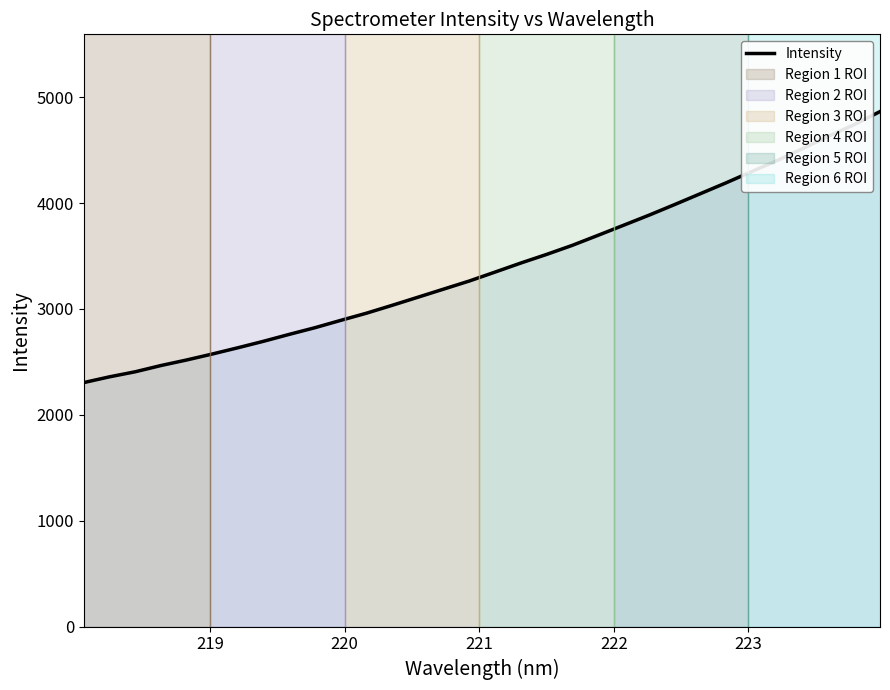

What is the difference between the maximum and minimum values?

2559.8